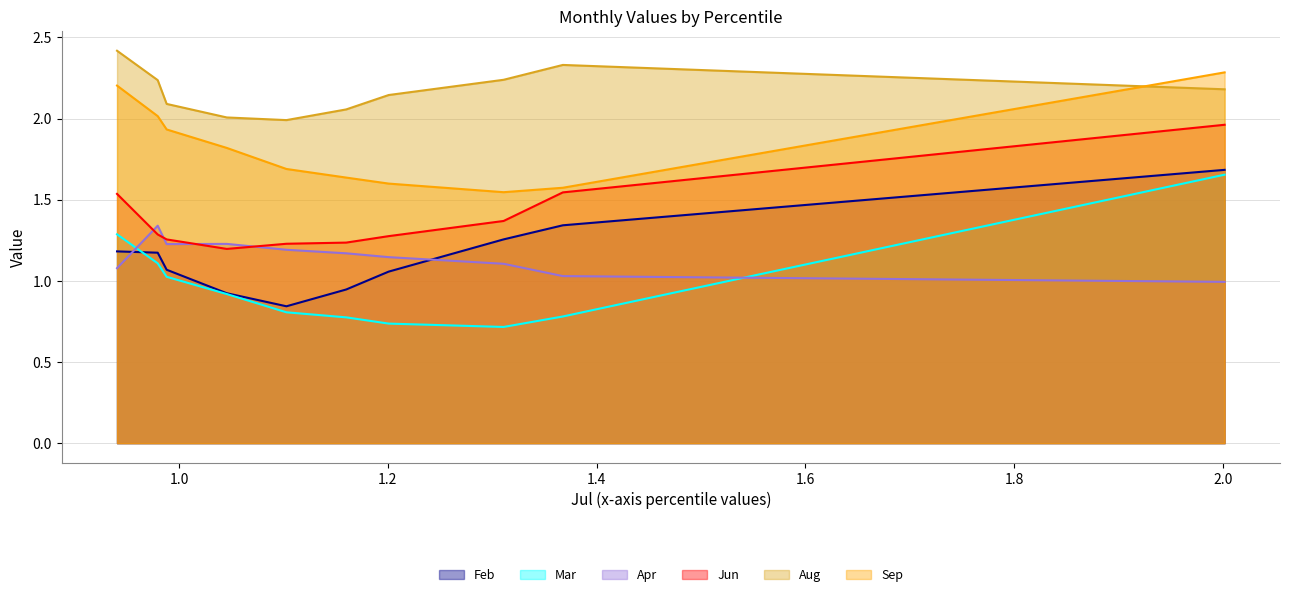

Which series has the widest spread of values?

Mar